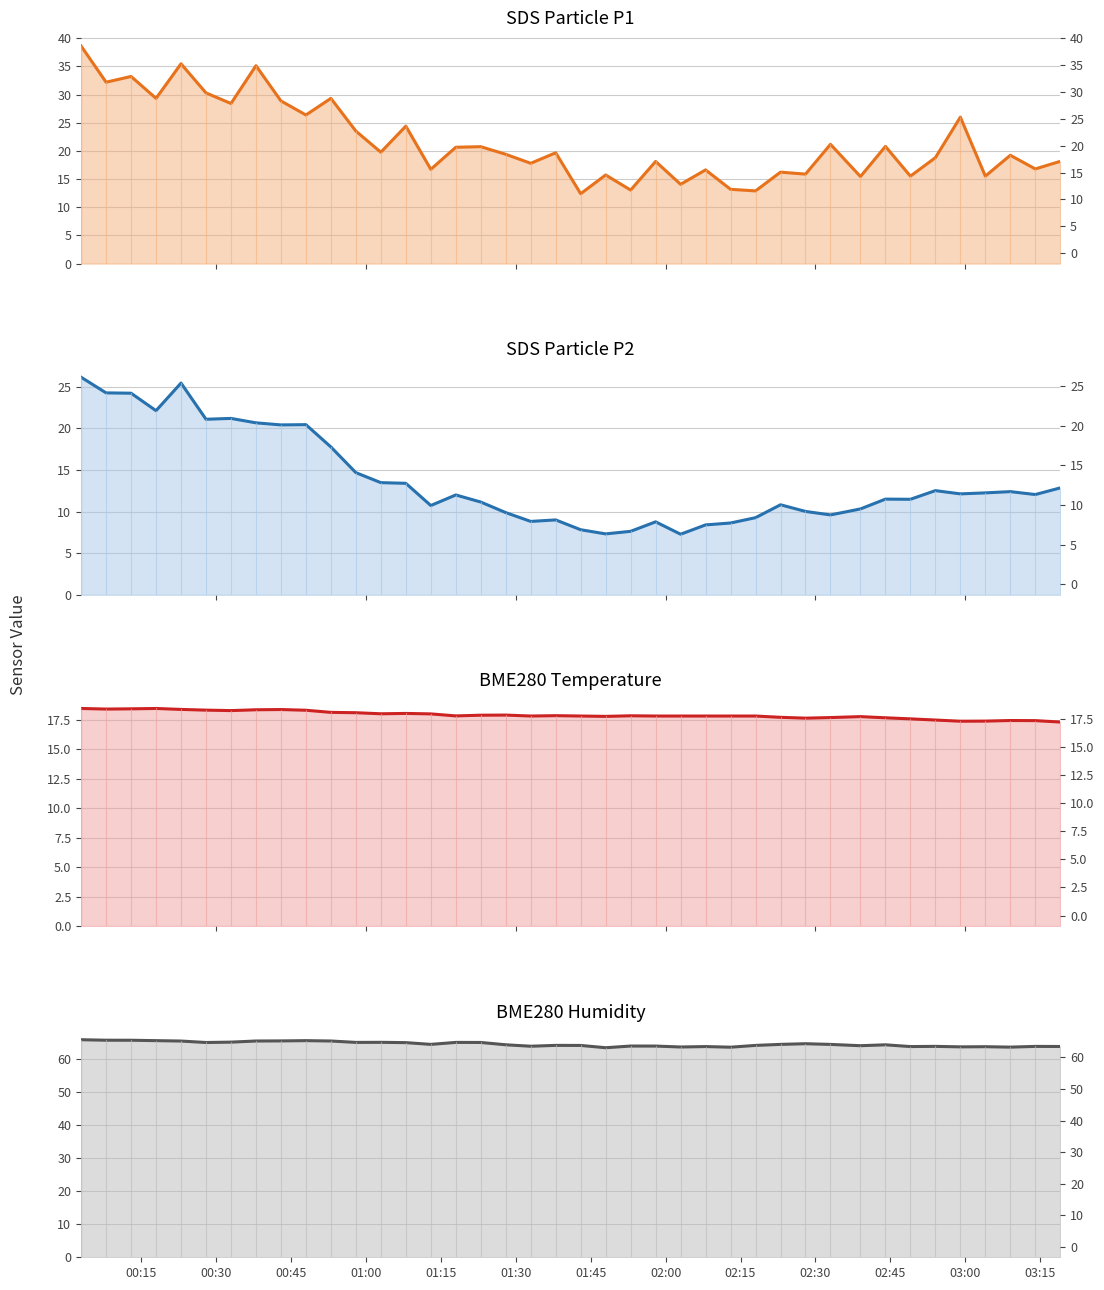

What is the smallest value displayed?

7.3